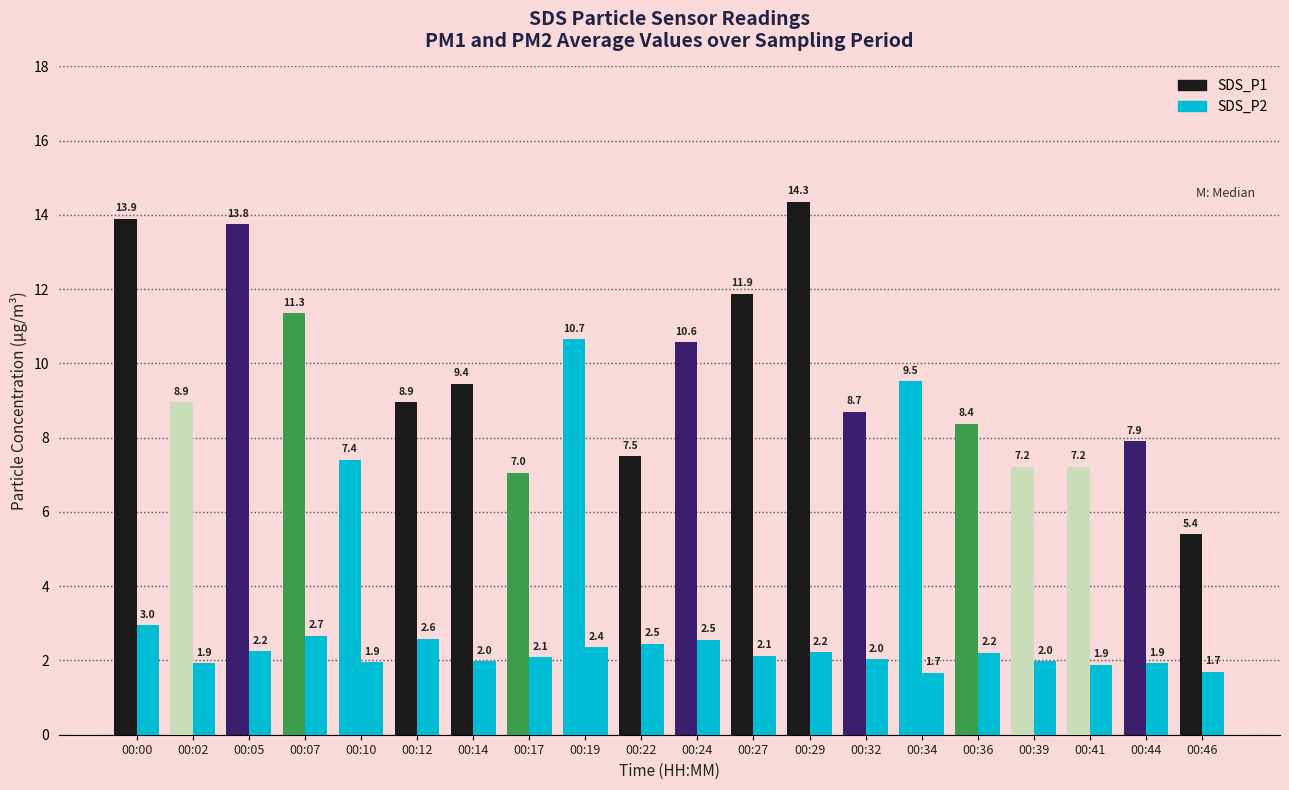

Count the number of data series in this chart.

2